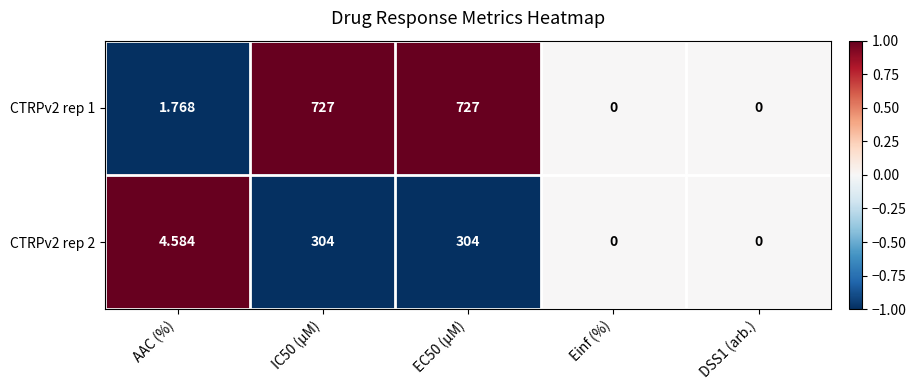

At which label is CTRPv2 rep 2 closest to 152?

AAC (%)